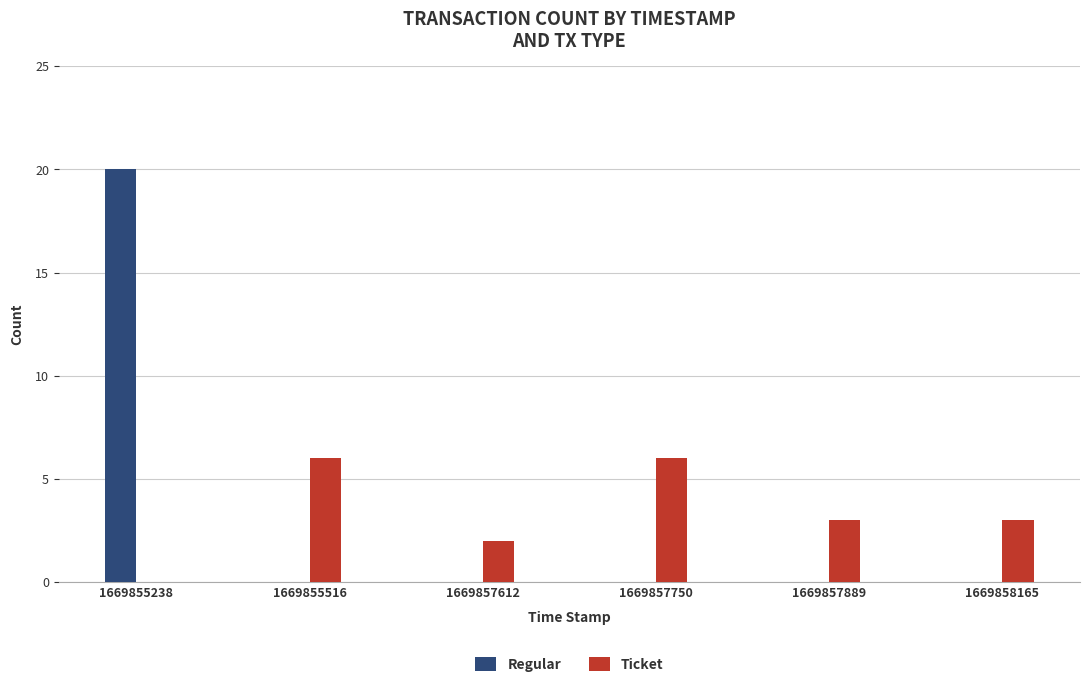

At which category is the sum across all series the highest?

1669855238